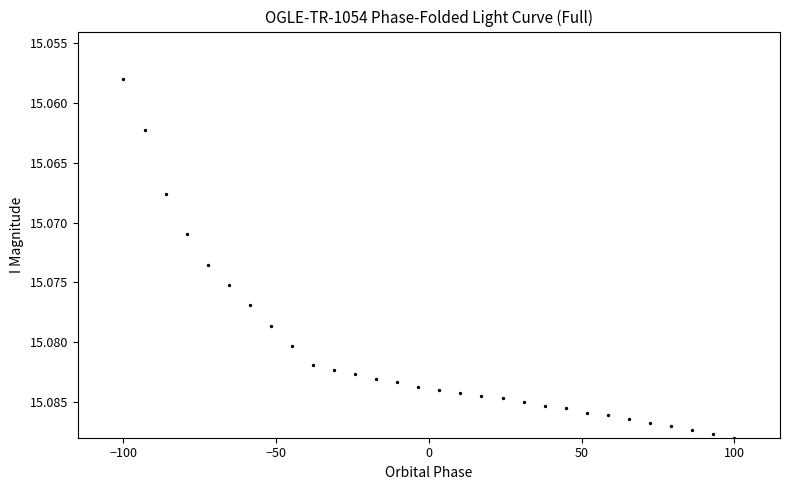

What is the range of X values (max minus min)?

200.0